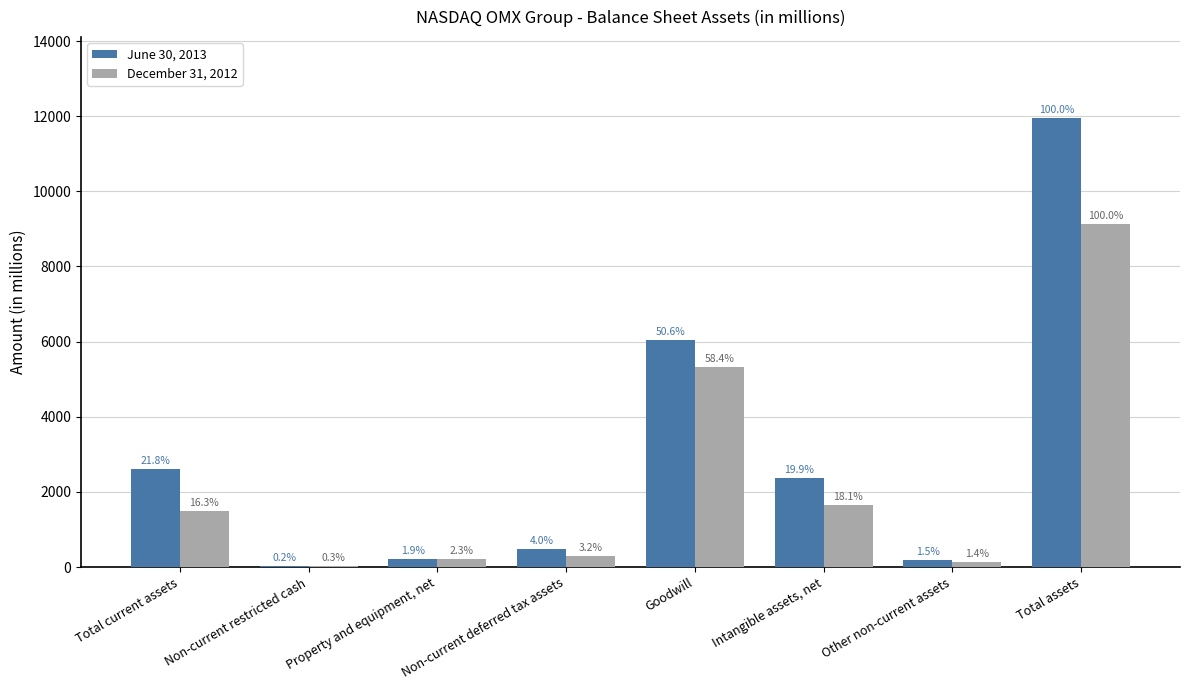

What are all the series names shown in the legend?

June 30, 2013, December 31, 2012